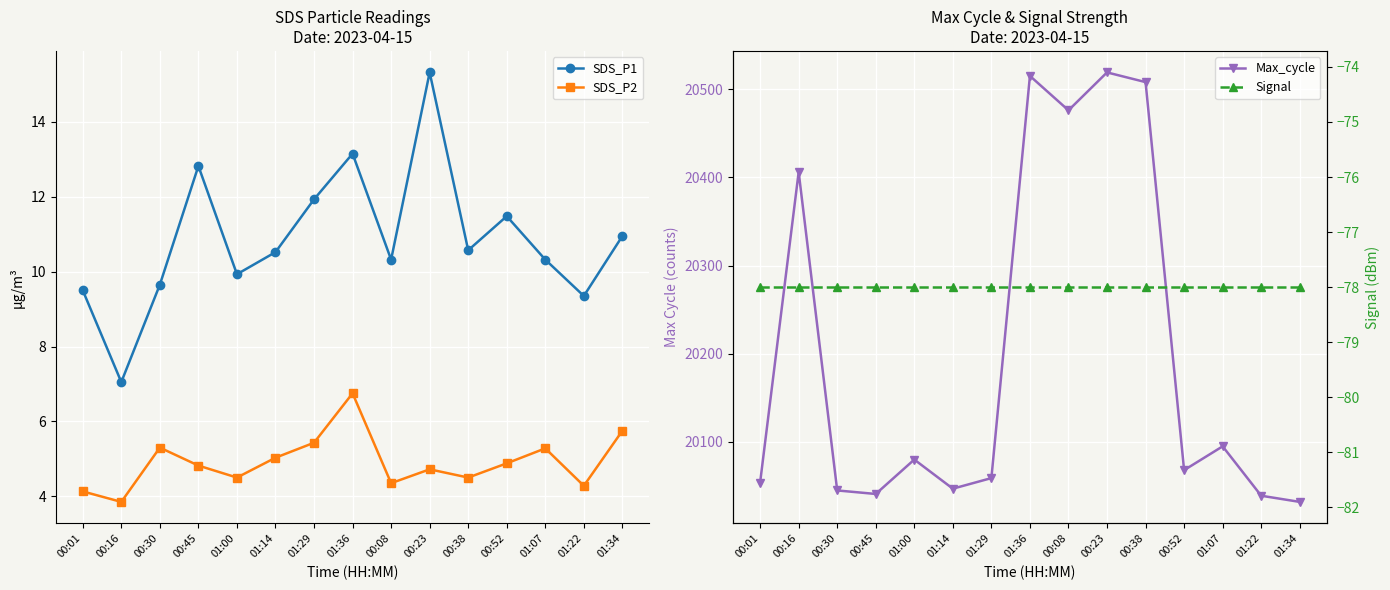

True or false: Max_cycle has more than 1 interior local peaks.

True